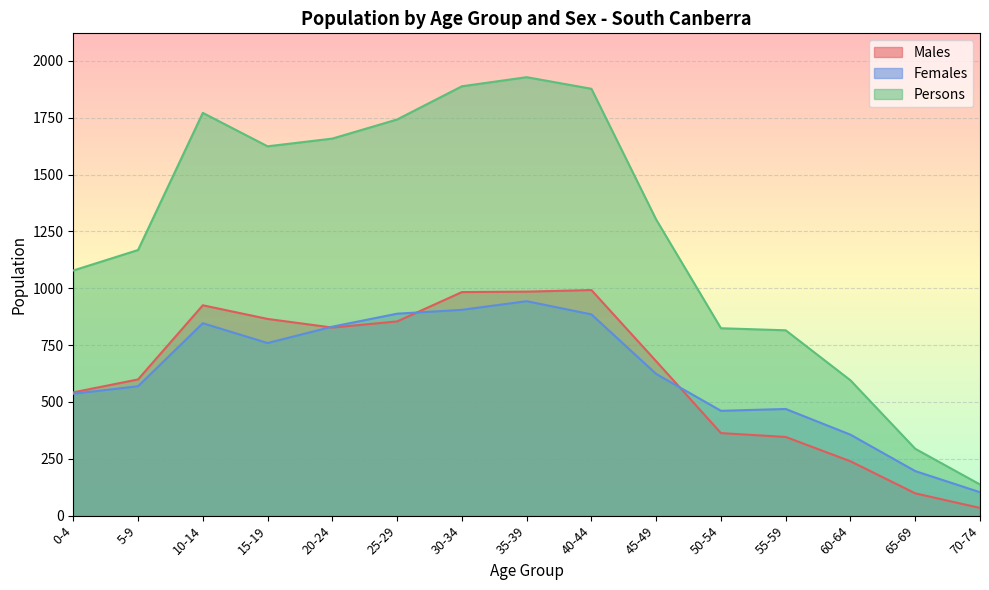

True or false: Males has a value of 1552 at 35-39.

False